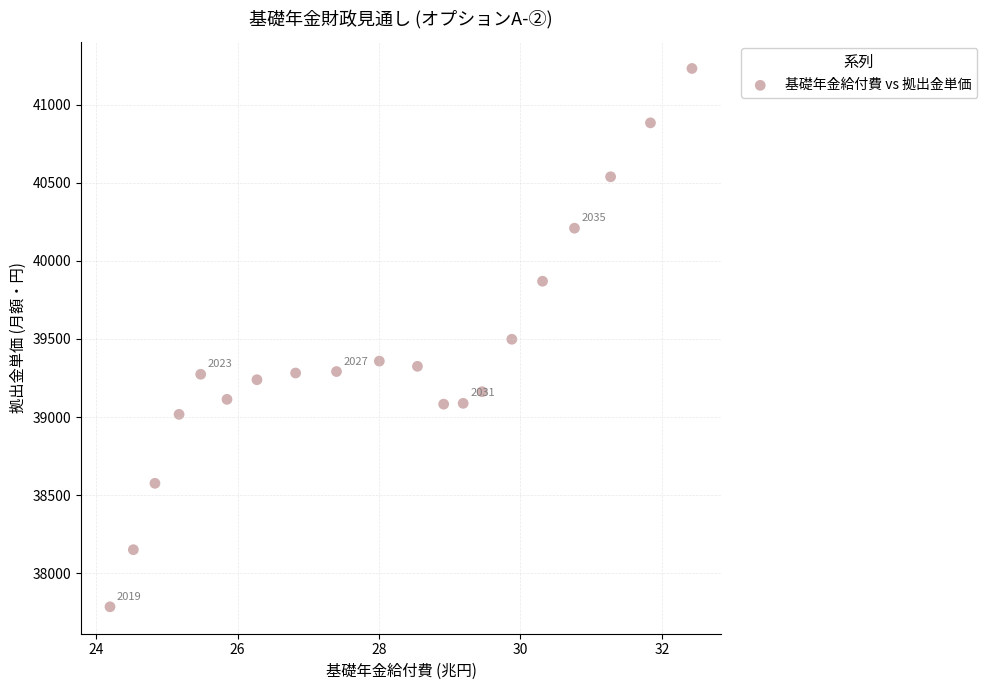

What is the range of Y values (max minus min)?

3445.4